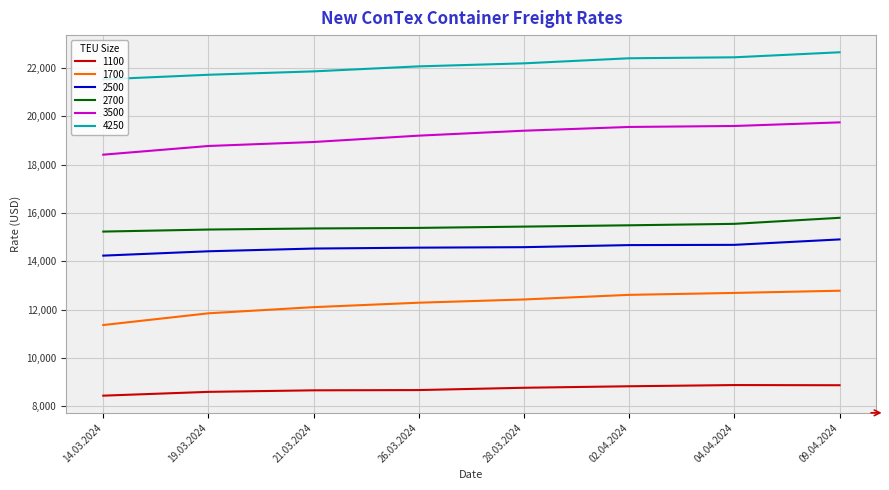

What is the difference between the maximum and minimum values in the 2500 series?

671